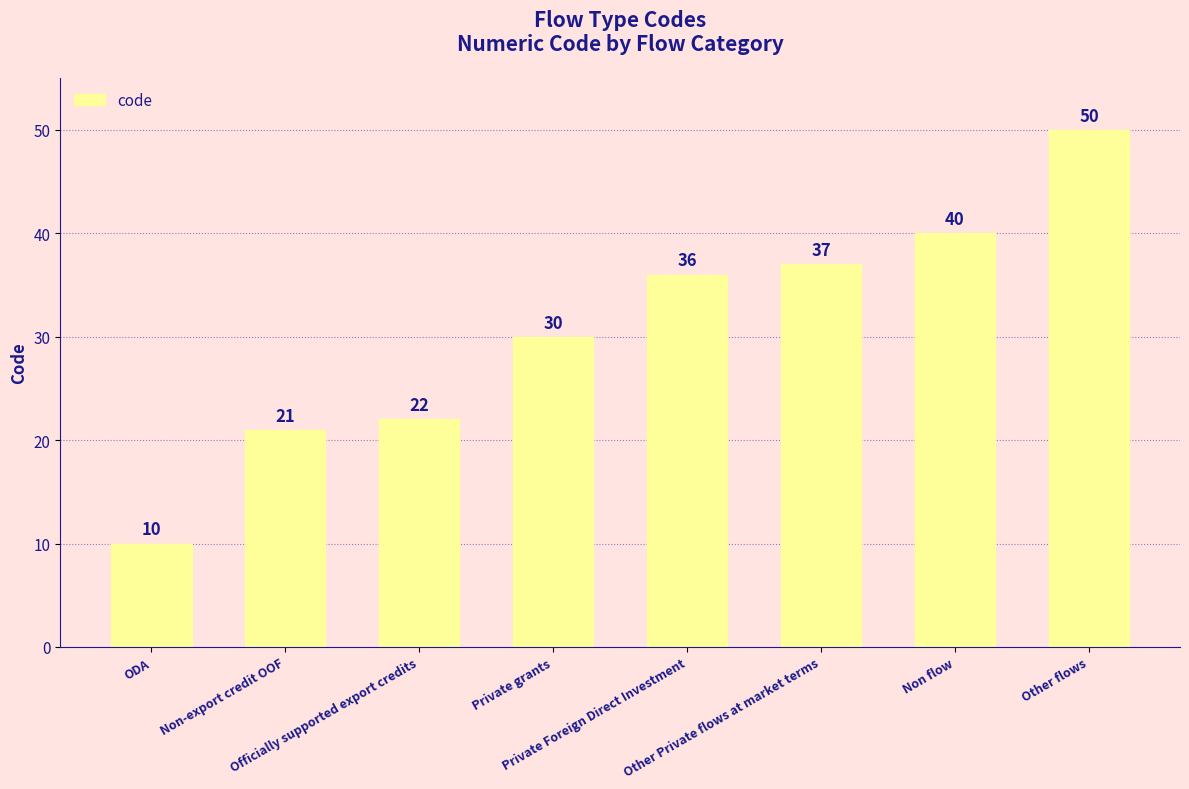

Is it true that the value at Other Private flows at market terms is 14?

False